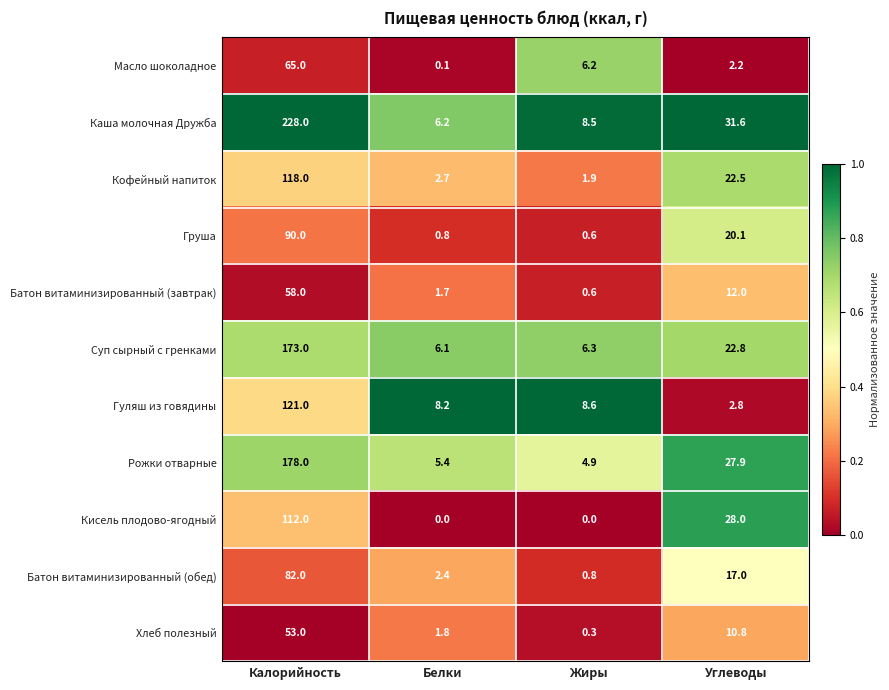

What is the difference between the second highest and second lowest values in the Рожки отварные series?

22.5